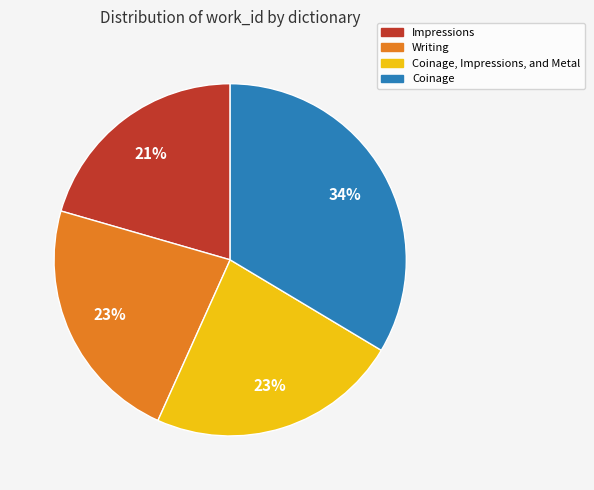

To the nearest percent, what portion does Impressions represent?

21%